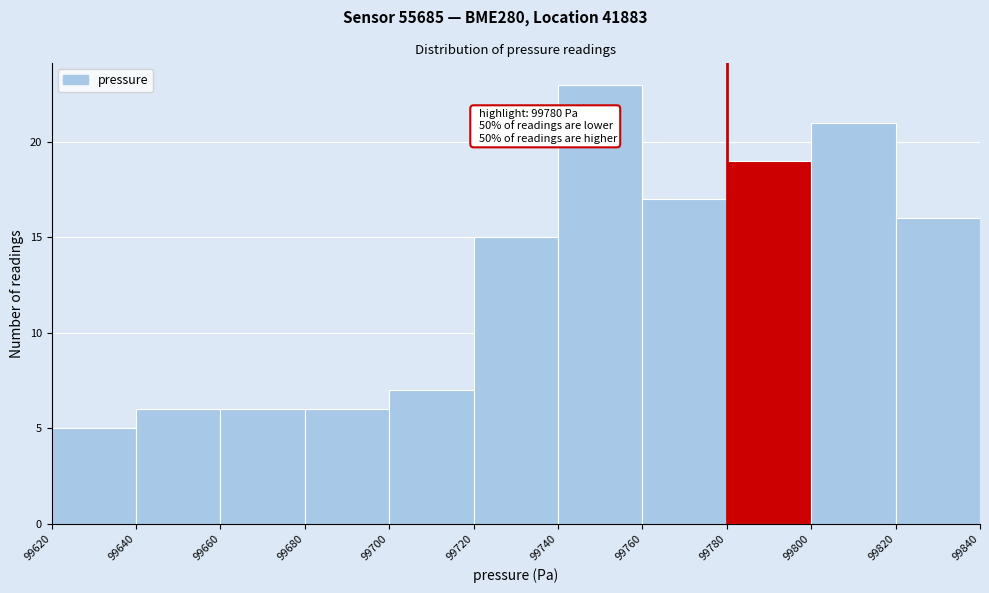

Over which range of the x-axis is the bar tallest?

99740 to 99760